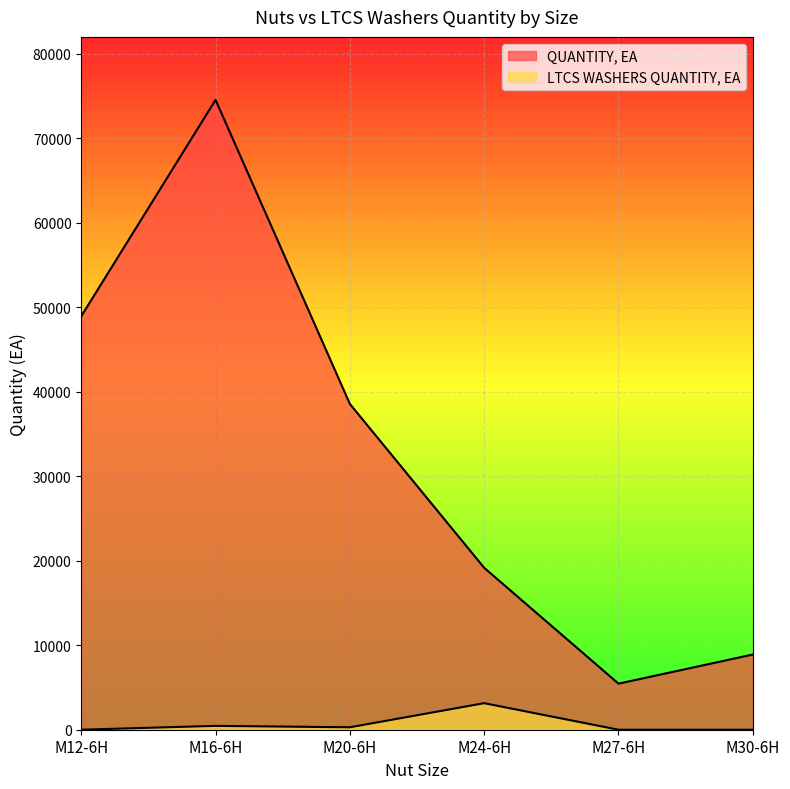

How many lines are shown in the chart?

2